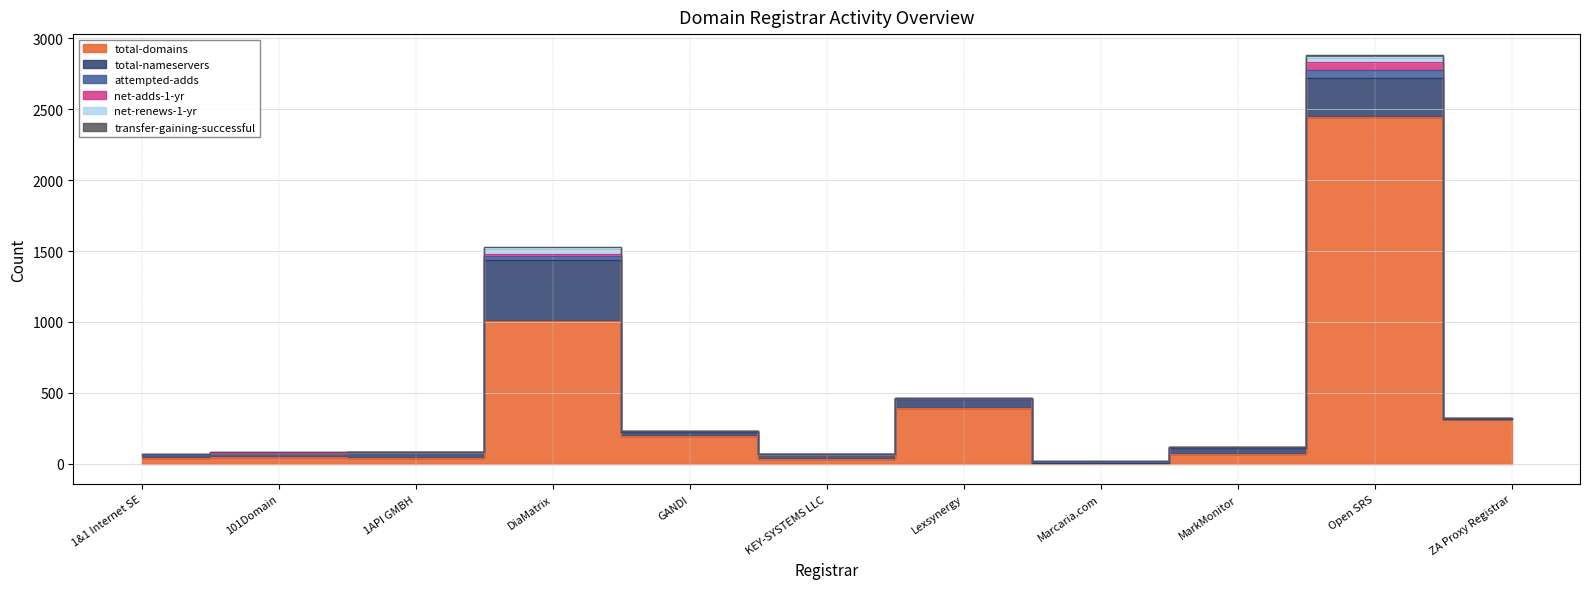

Which series ends up on top after the final intersection of attempted-adds and total-nameservers?

total-nameservers